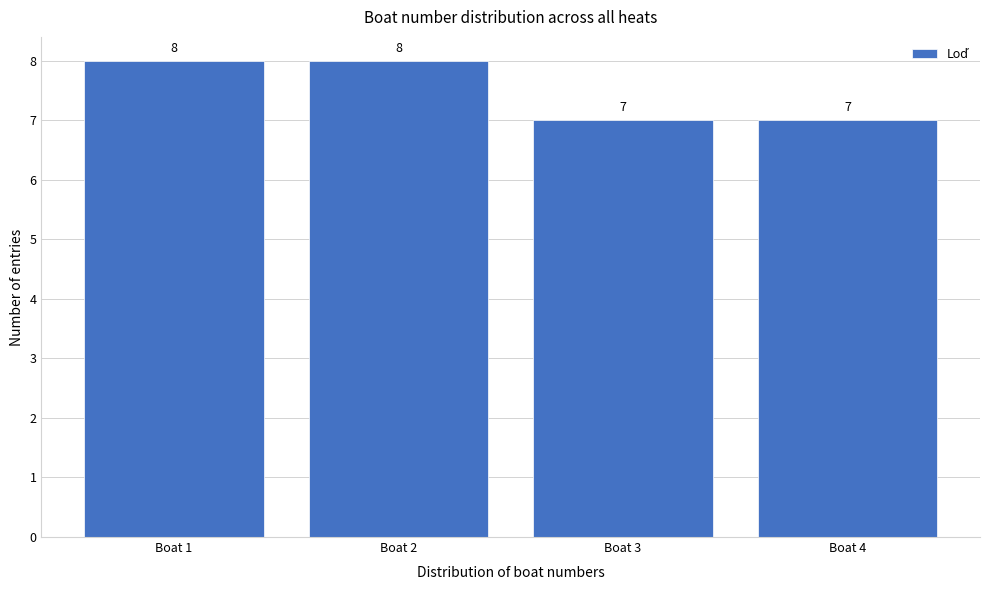

Reading left to right, transcribe this chart: for each bar, give the range it covers on the x-axis and its height.

0.5 to 1.5: 8
1.5 to 2.5: 8
2.5 to 3.5: 7
3.5 to 4.5: 7